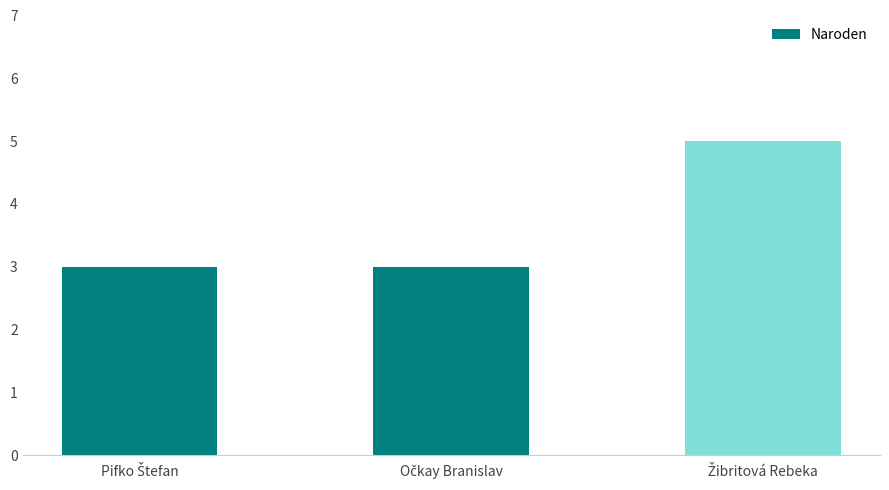

What is the average value?

4